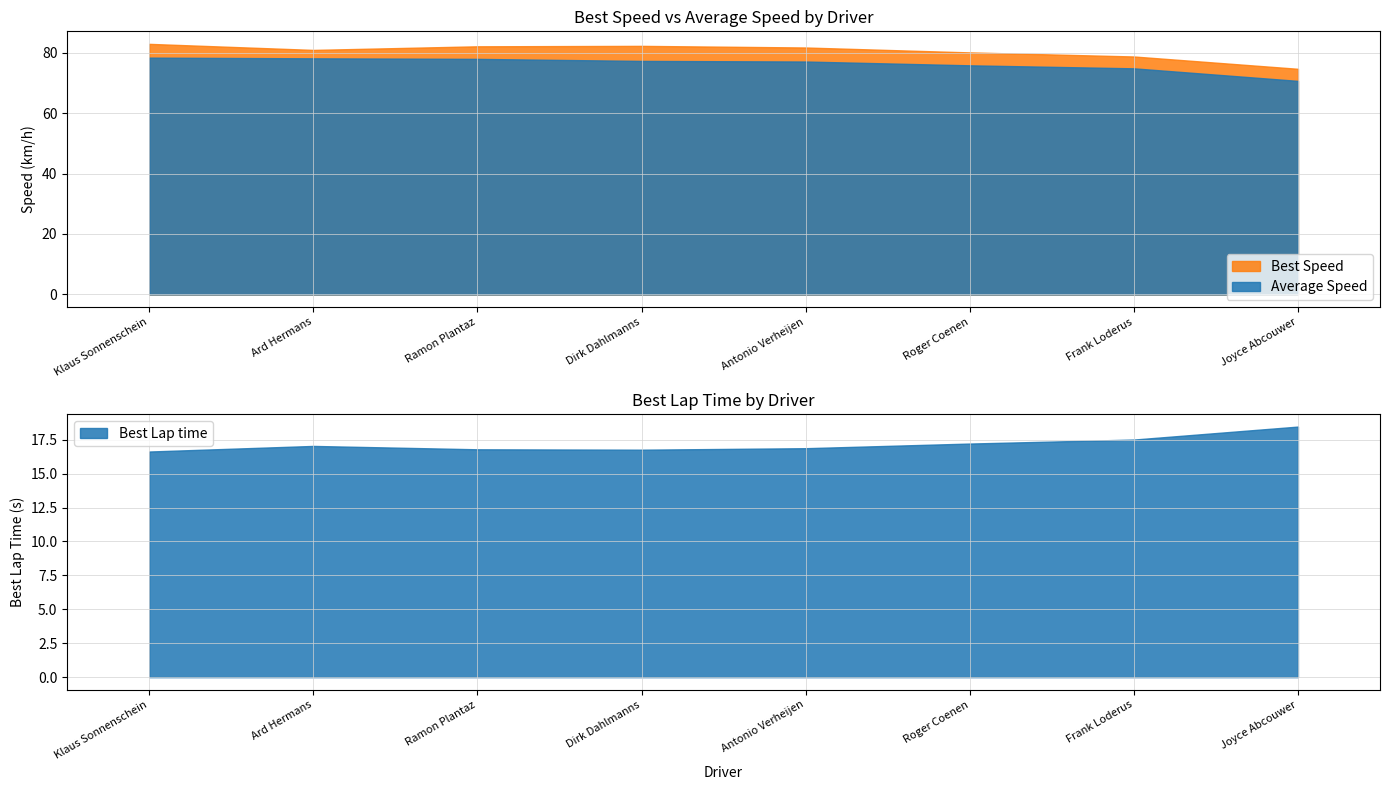

Does the chart display data point markers on the line(s)?

No